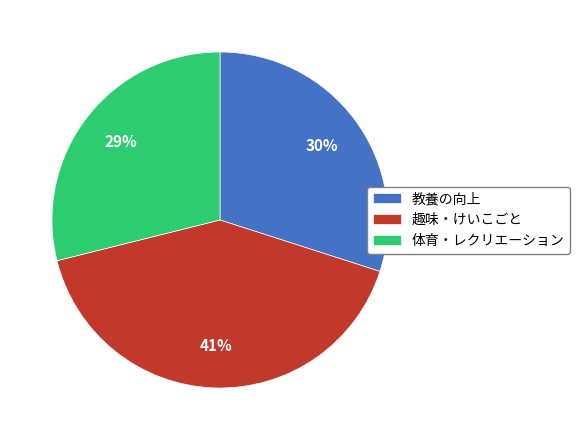

Is there any slice that represents more than half of the pie?

No